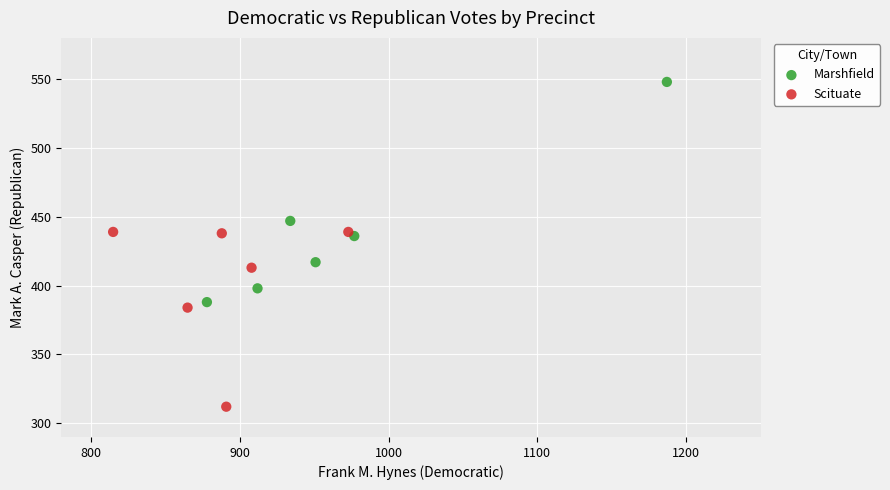

Which series has the widest spread of Y values?

Marshfield